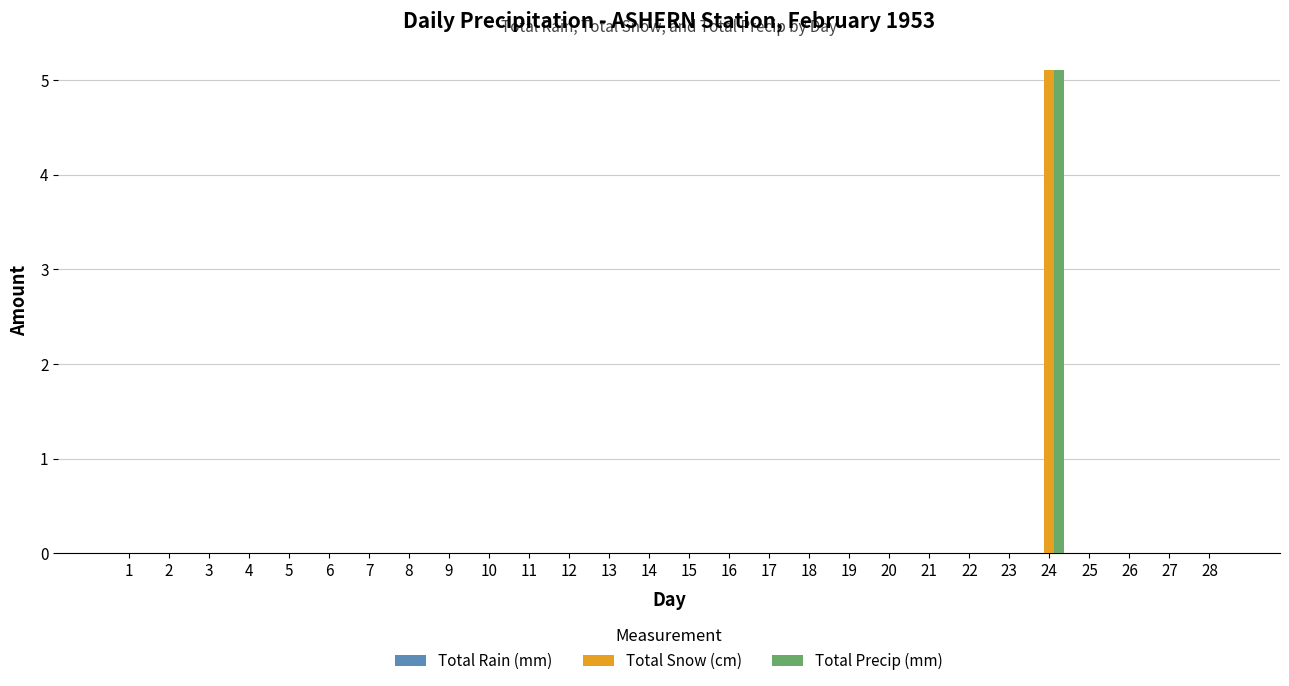

Which category has the highest value in the Total Snow (cm) series?

24